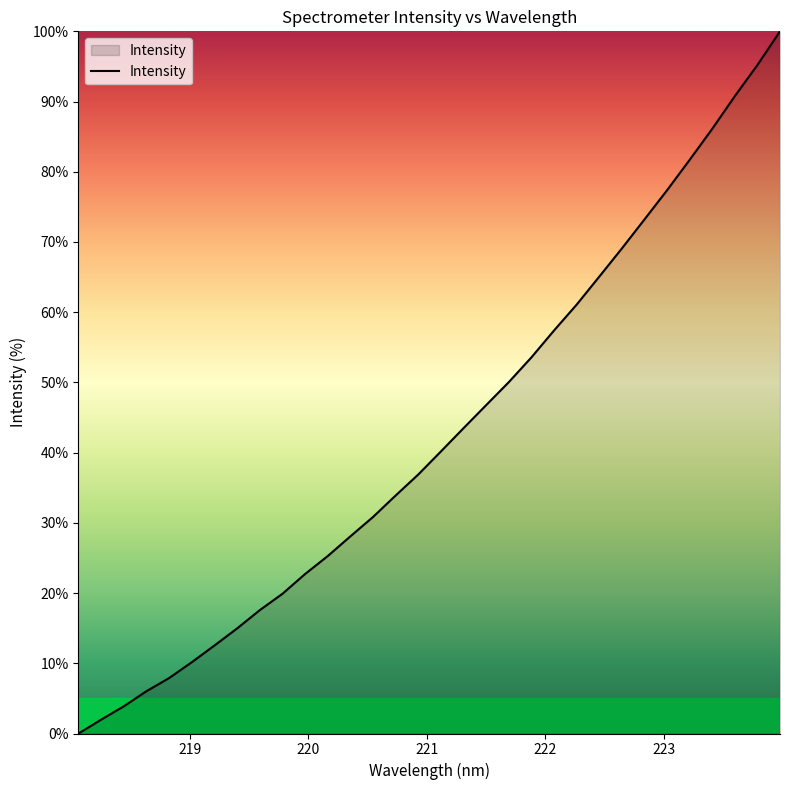

What is the maximum value shown in the chart?

100.0